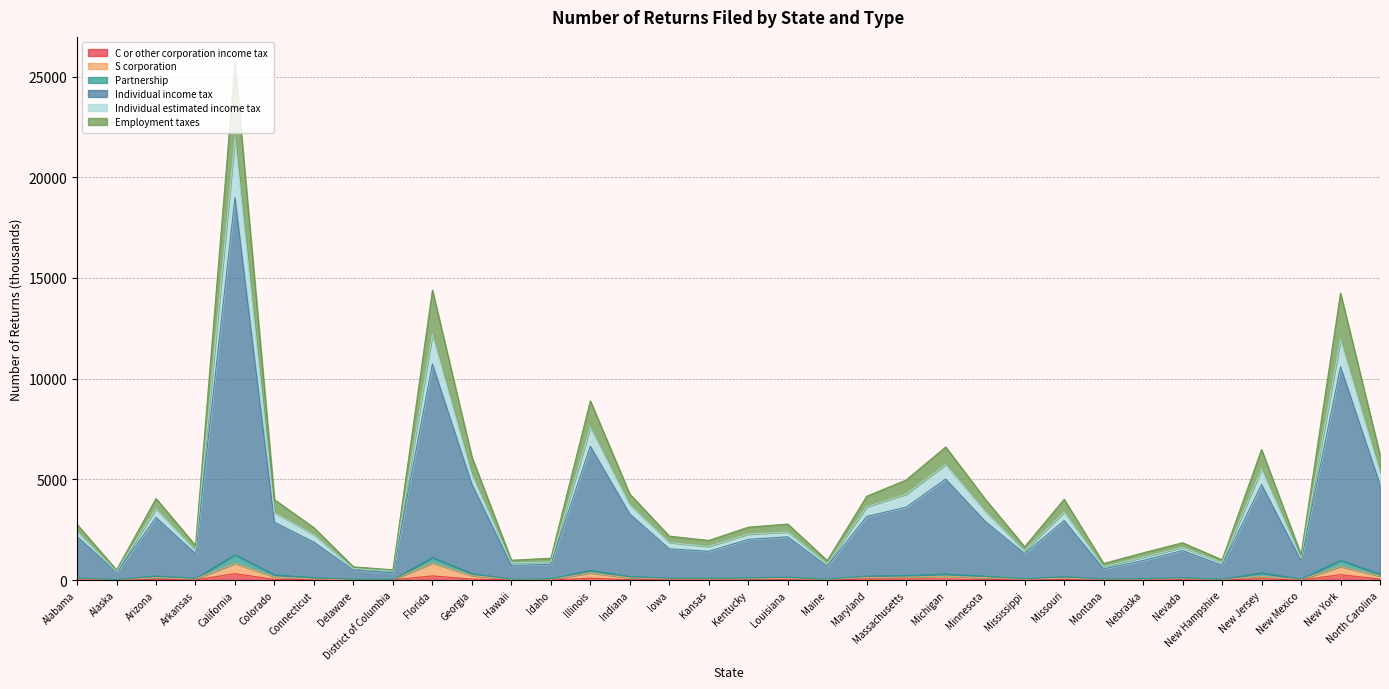

Where is the first local maximum for C or other corporation income tax?

Arizona